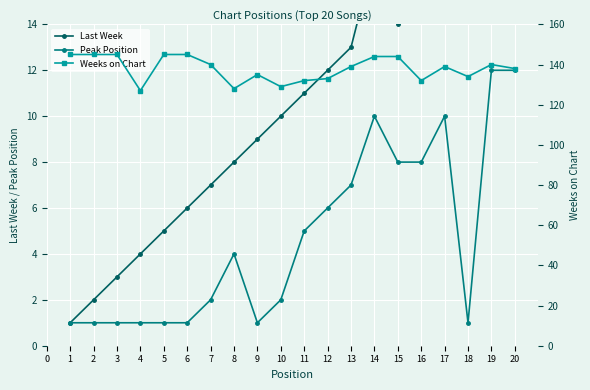

What is the value of the Peak Position point at the 17th from the left?

10